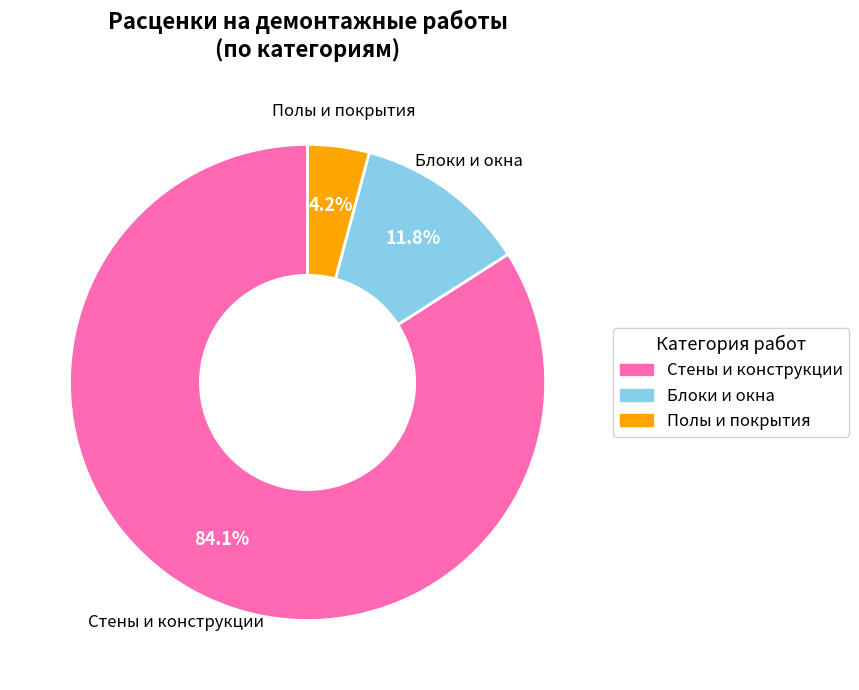

Combined, do Стены и конструкции and Полы и покрытия account for over 50%?

Yes